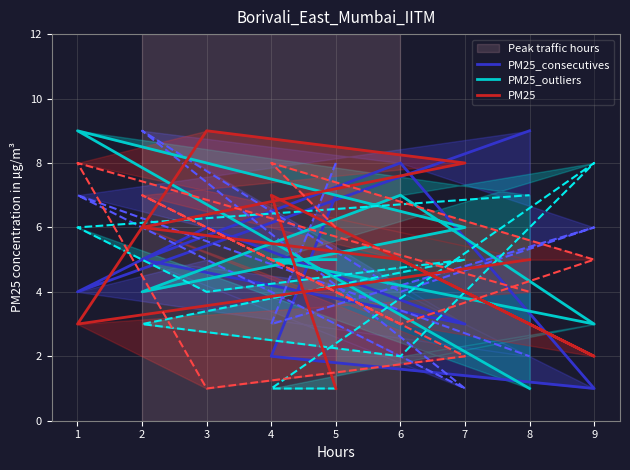

What is the label of the 9th point from the right?

5